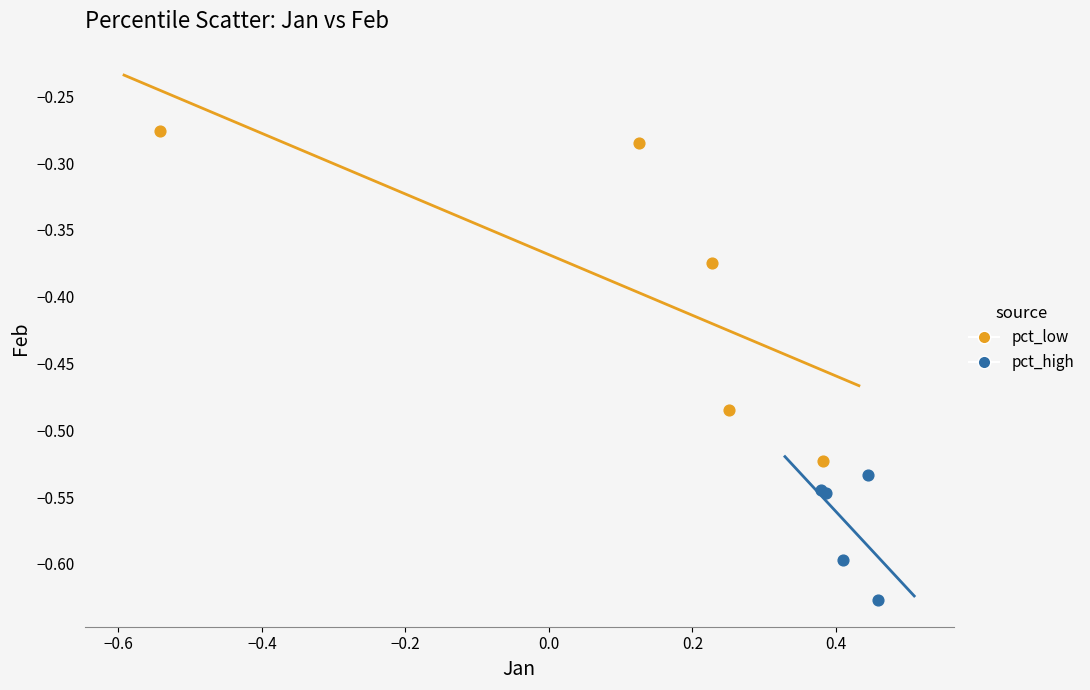

Which series contains the highest Y value?

pct_low